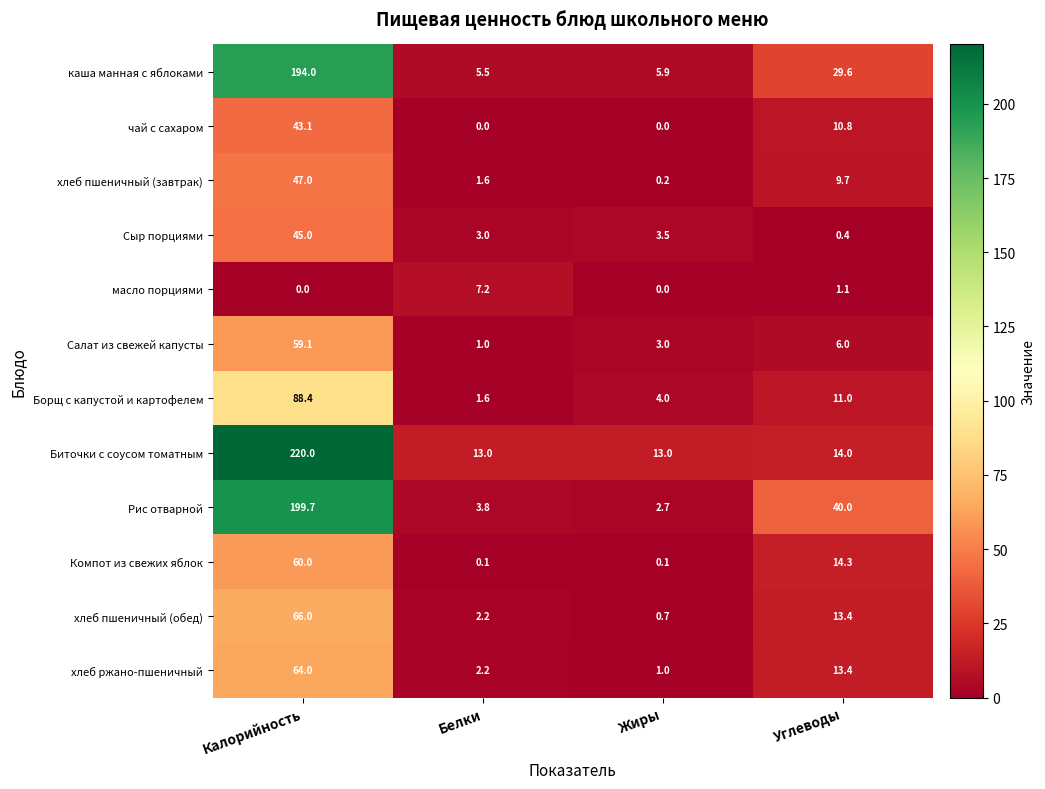

Which series has the largest total across all categories?

Биточки с соусом томатным